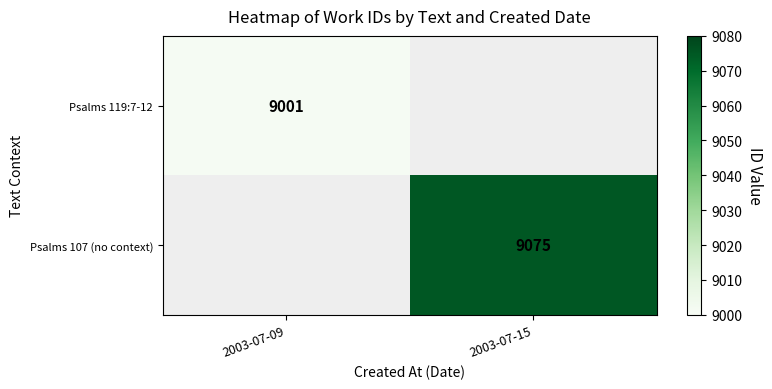

The value of Psalms 119:7-12 at 2003-07-09 is 9001. True or false?

True